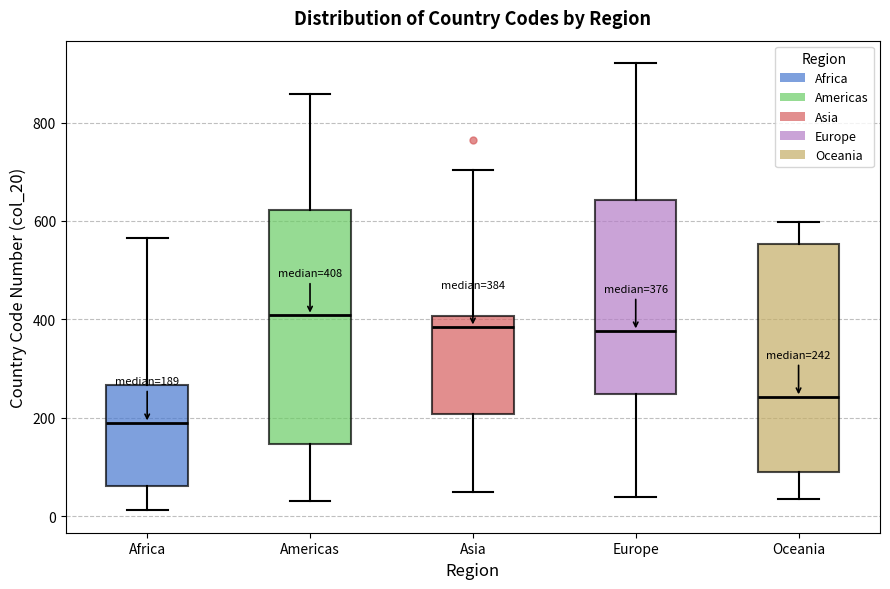

Which box has the highest median line?

Americas